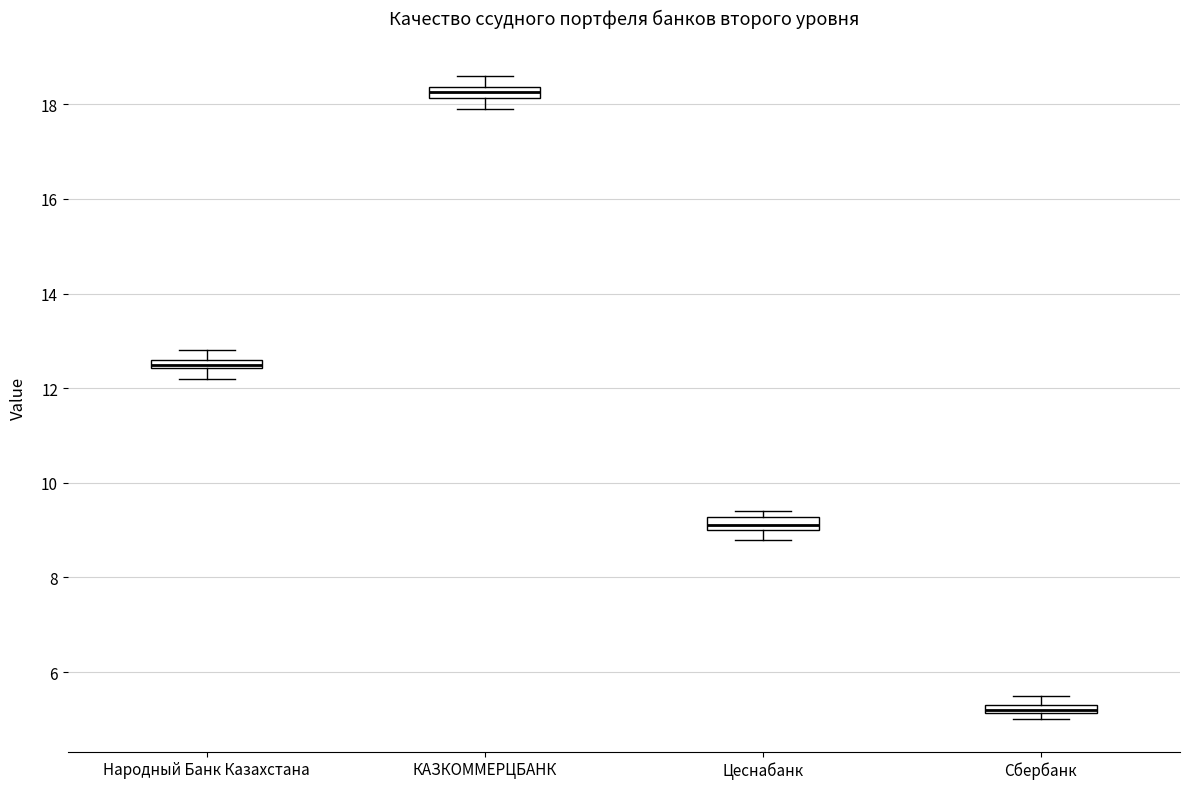

Which box has the highest median line?

КАЗКОММЕРЦБАНК